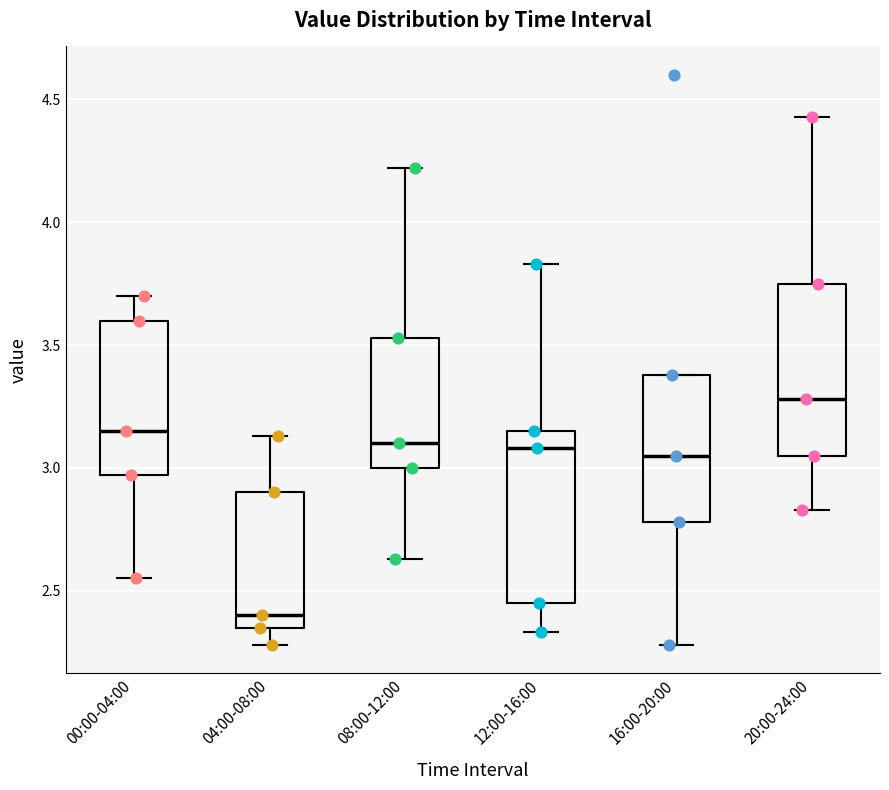

Where does the median line of the box for 04:00-08:00 sit on the y-axis? The values are not printed on the chart, so give them approximately, as read against the axis.

2.40